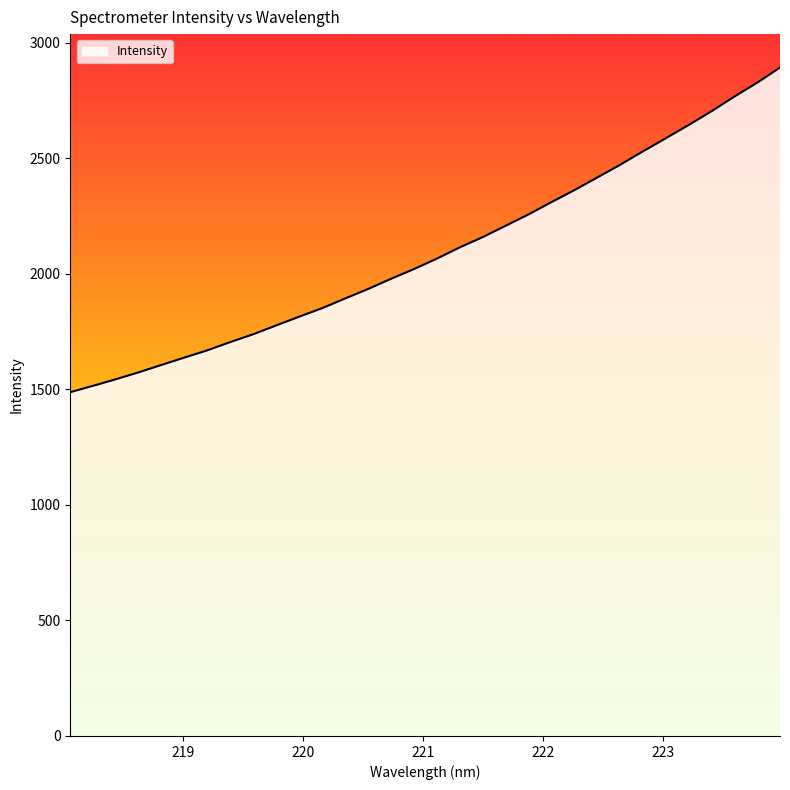

What is the smallest value displayed?

1487.7